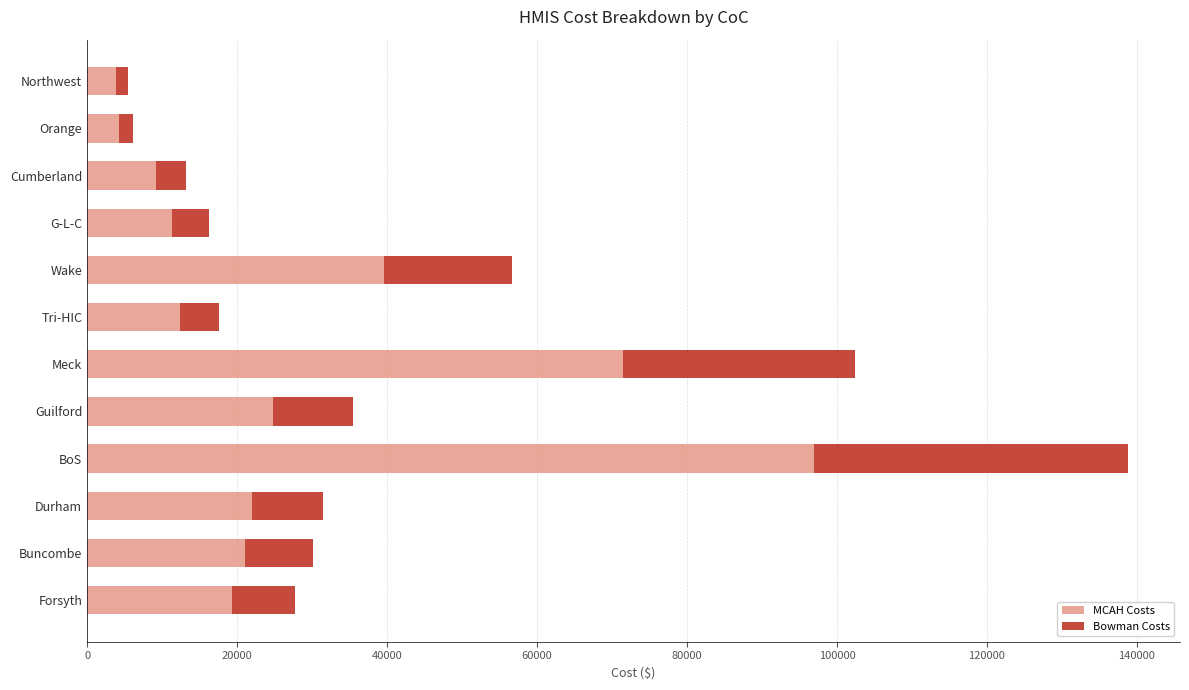

What is the total value across all series at Buncombe?

30132.5